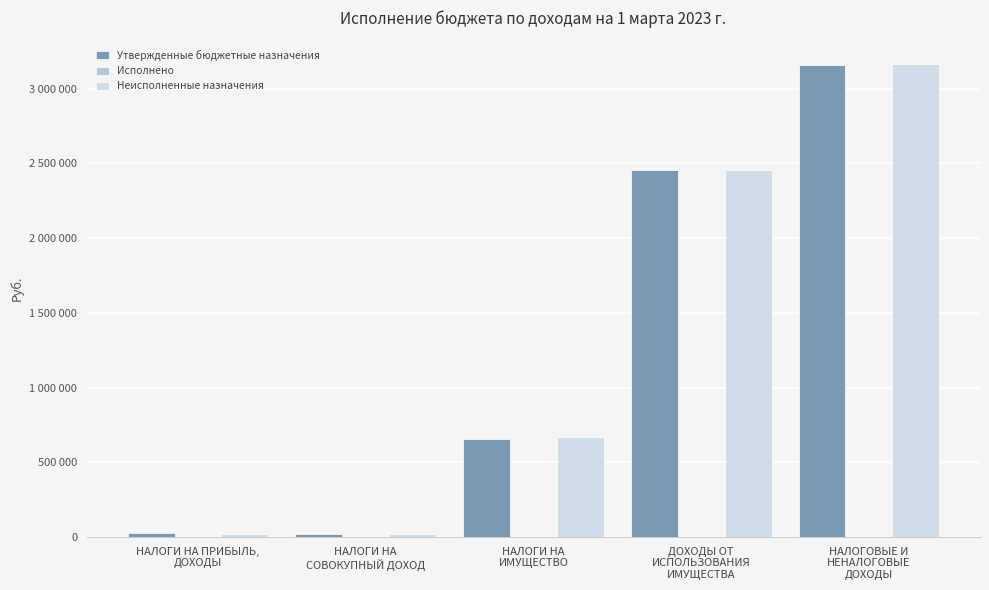

Between НАЛОГИ НА
СОВОКУПНЫЙ ДОХОД and ДОХОДЫ ОТ
ИСПОЛЬЗОВАНИЯ
ИМУЩЕСТВА, which is larger?

ДОХОДЫ ОТ
ИСПОЛЬЗОВАНИЯ
ИМУЩЕСТВА